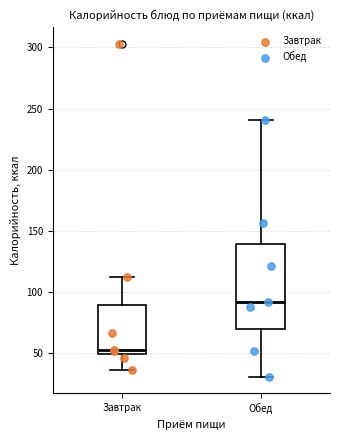

Which box's median line is the highest?

Обед